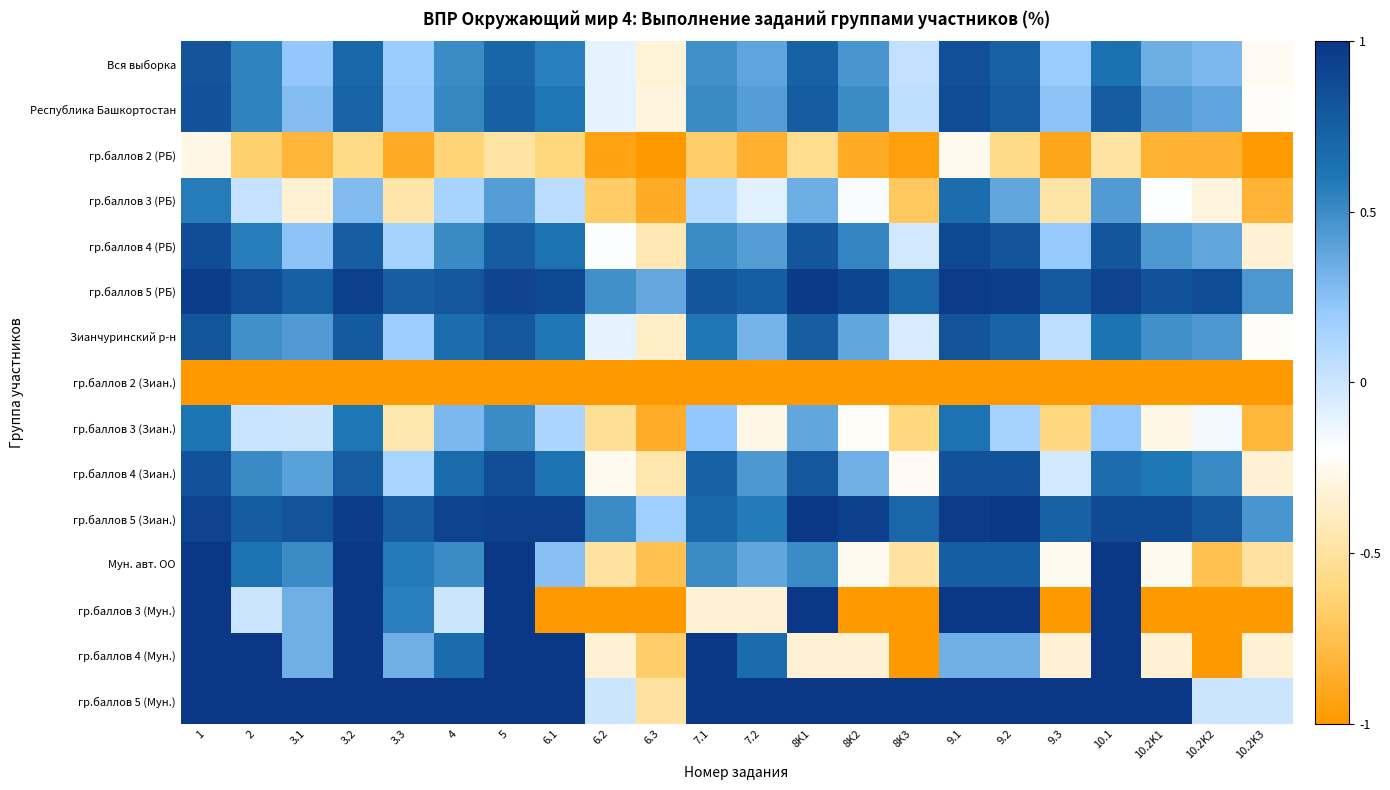

Between 2 and 3.3, which is larger?

2